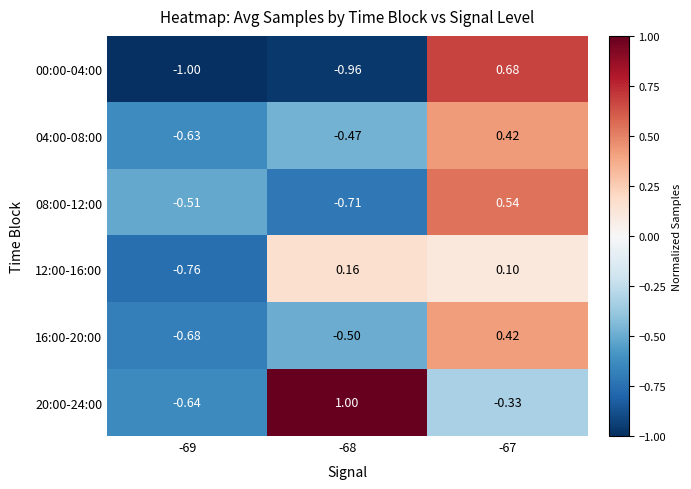

How many distinct data groups are displayed?

6